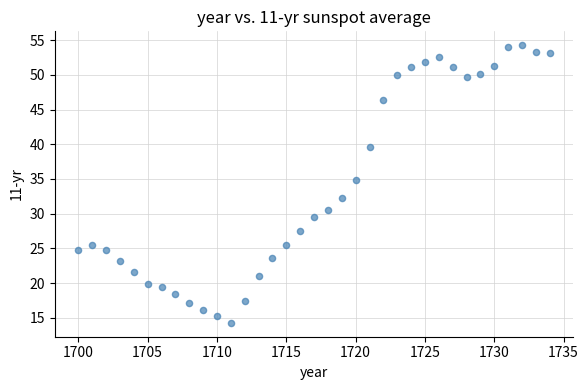

What Y value in the scatter plot is closest to 34?

34.9